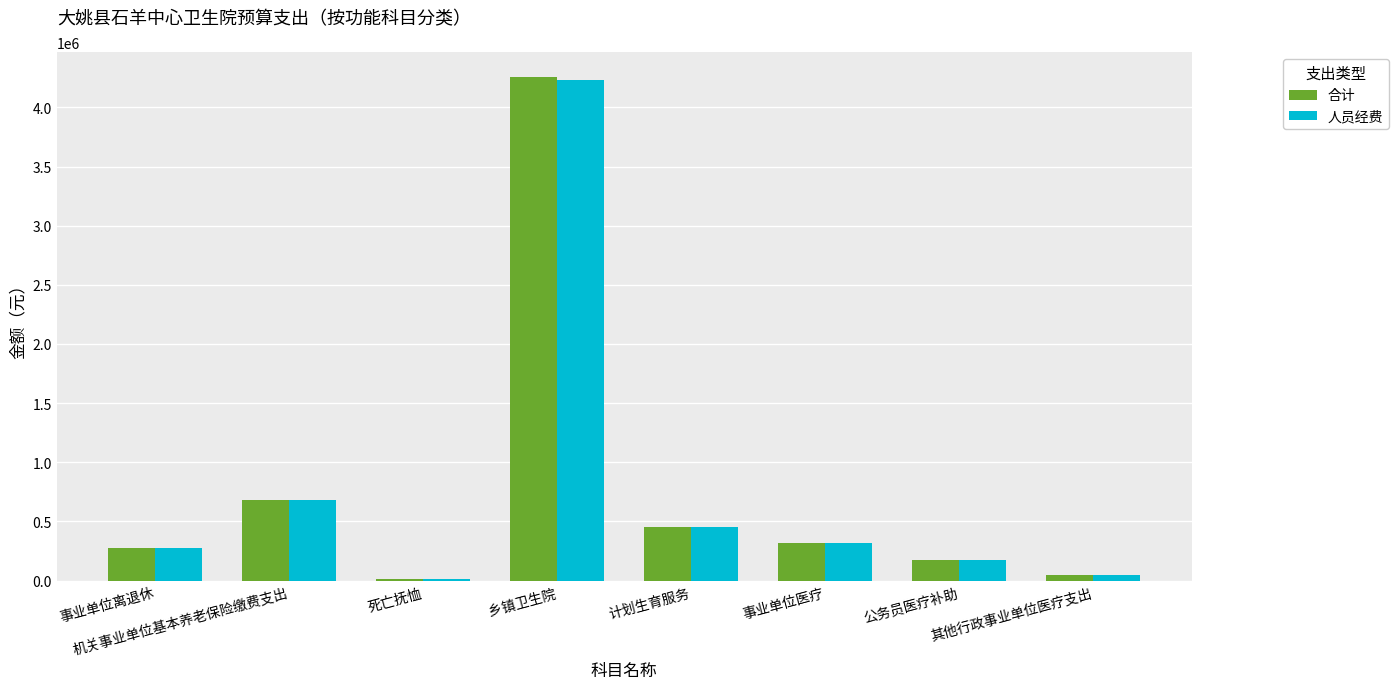

What is the average value of the 人员经费 series?

775525